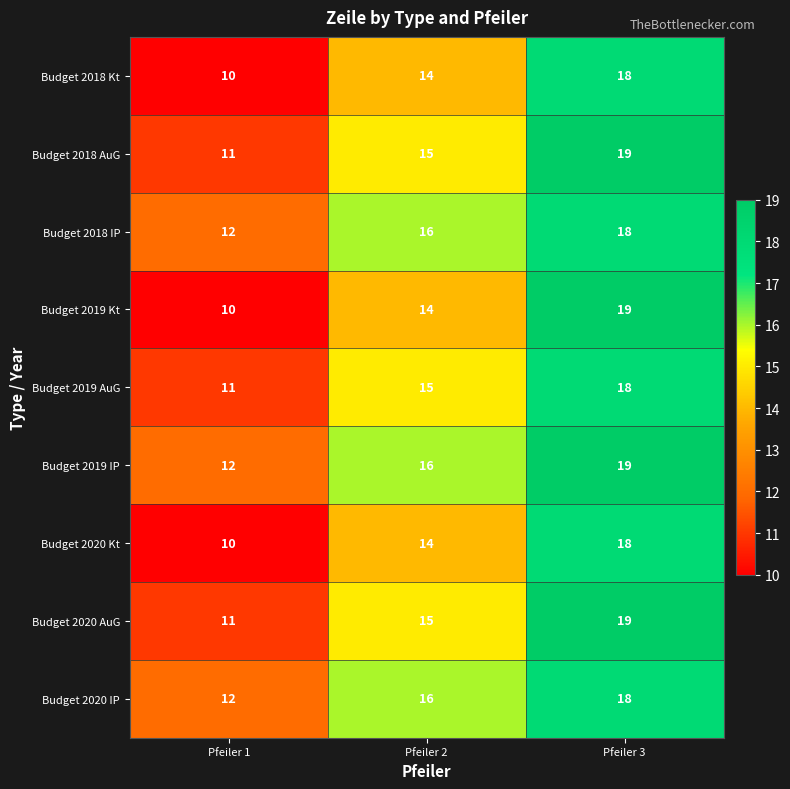

The Budget 2018 Kt series shows 18 at Pfeiler 3. True or false?

True